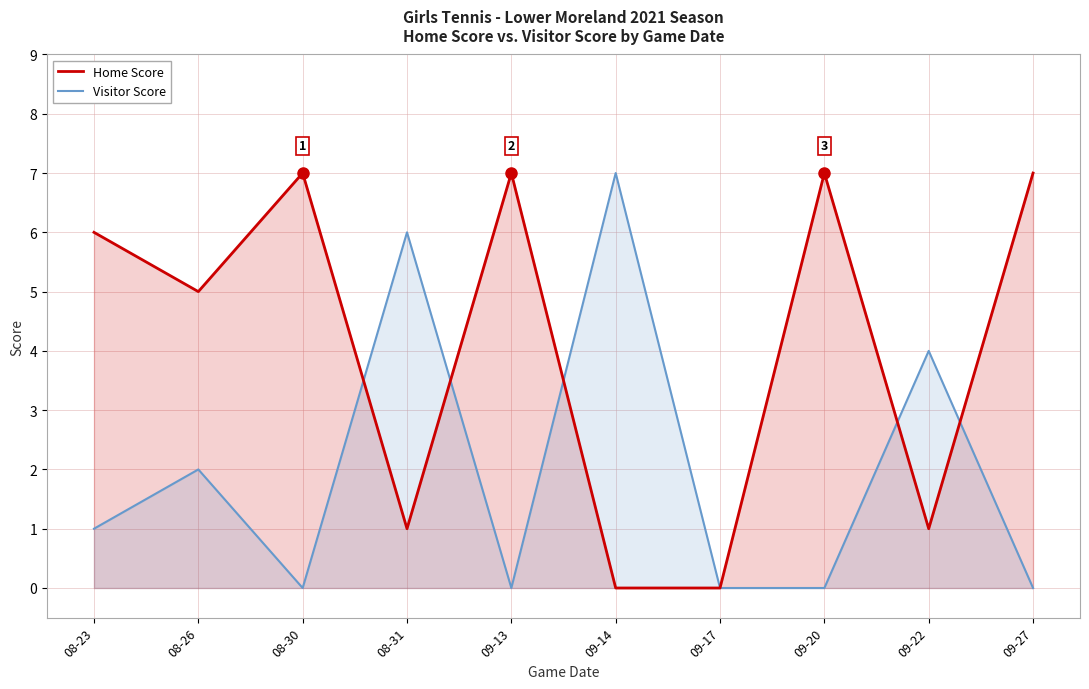

Reading right to left, list all the values displayed in this chart.

Home Score: 7	1	7	0	0	7	1	7	5	6
Visitor Score: 0	4	0	0	7	0	6	0	2	1